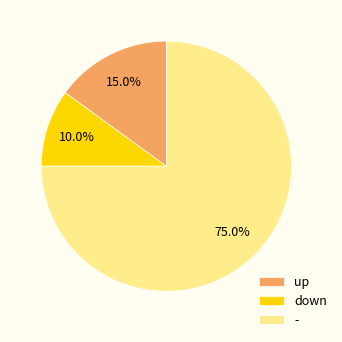

What percentage is the down slice, to the nearest percent?

10%